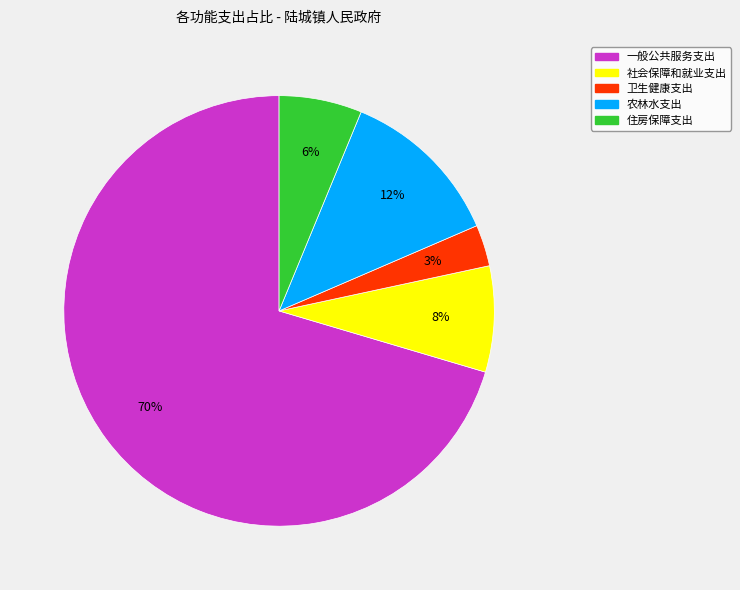

How many segments does this pie chart have?

5